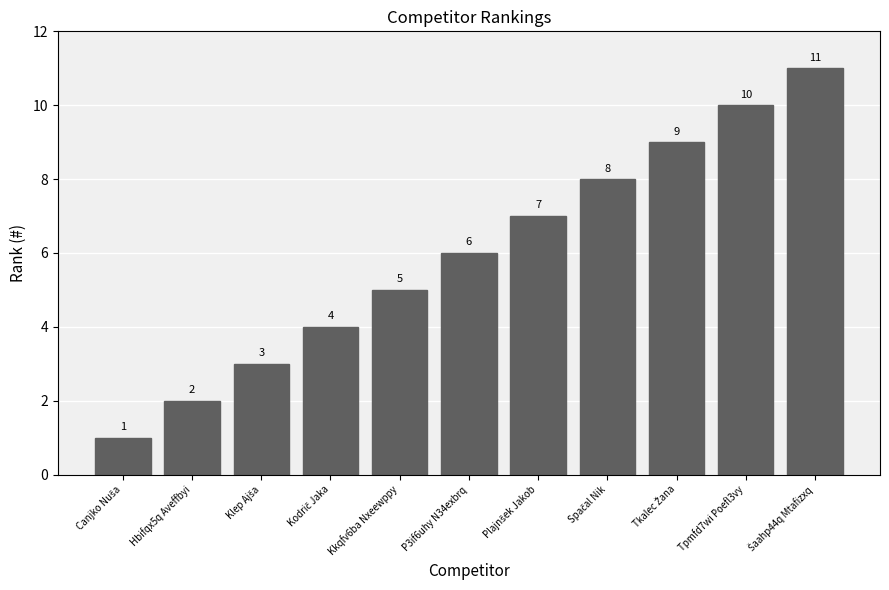

What is the change in value from Hbifqx5q Aveffbyi to P3if6uhy N34exbrq?

+4